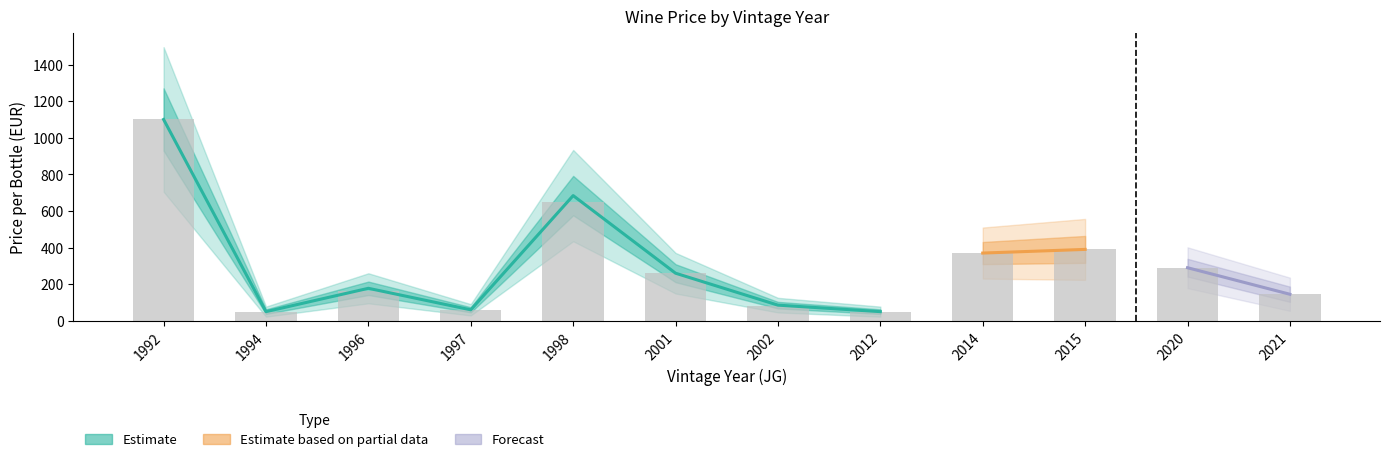

What is the difference between the VK exkl. (Wein rot) values at 2012 and 2002?

31